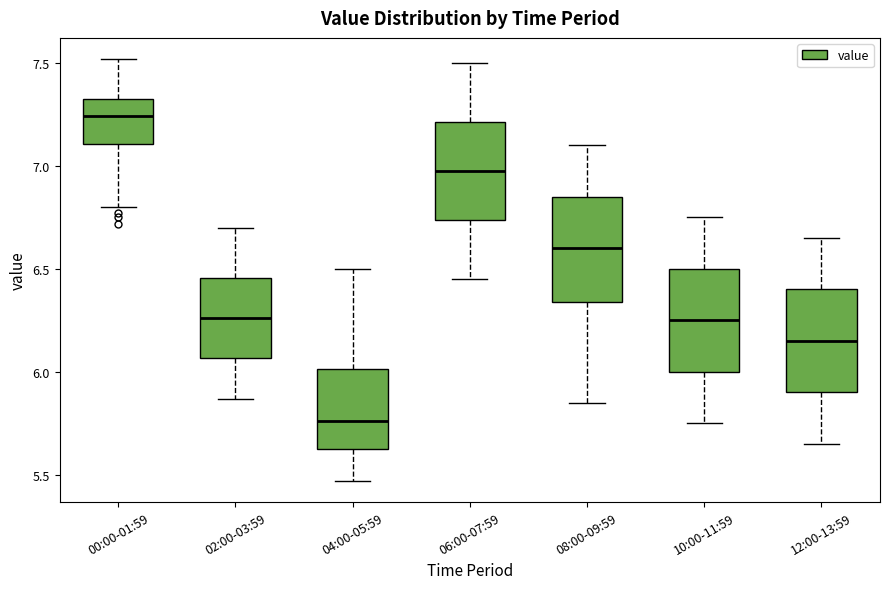

Where does the median line of the box for 06:00-07:59 sit on the y-axis? The values are not printed on the chart, so give them approximately, as read against the axis.

7.00